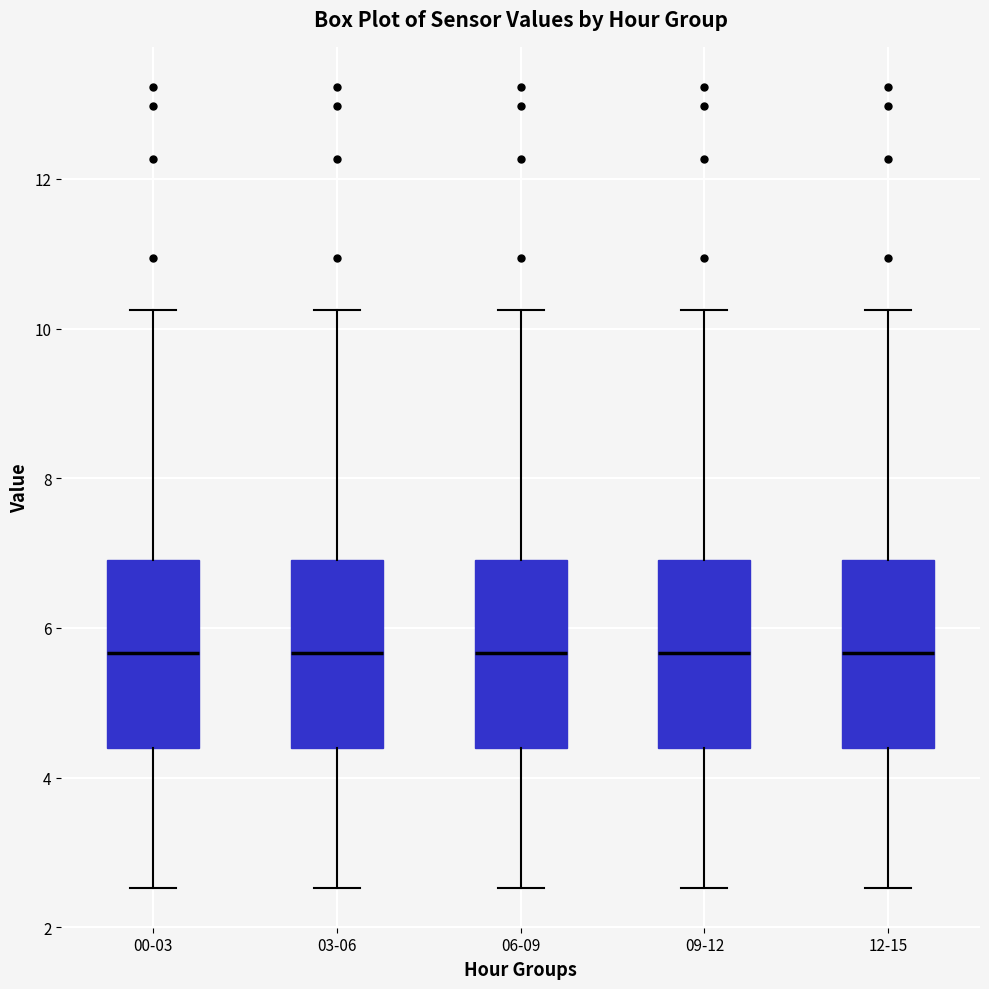

Reading left to right, read every box against the y-axis: the position of its median line, the range the box covers, and the ends of its whiskers. The values are not printed on the chart, so give them approximately, as read against the axis.

00-03: median 5.6, box 4.4 to 7.0, whiskers 2.6 to 10.2
03-06: median 5.6, box 4.4 to 7.0, whiskers 2.6 to 10.2
06-09: median 5.6, box 4.4 to 7.0, whiskers 2.6 to 10.2
09-12: median 5.6, box 4.4 to 7.0, whiskers 2.6 to 10.2
12-15: median 5.6, box 4.4 to 7.0, whiskers 2.6 to 10.2